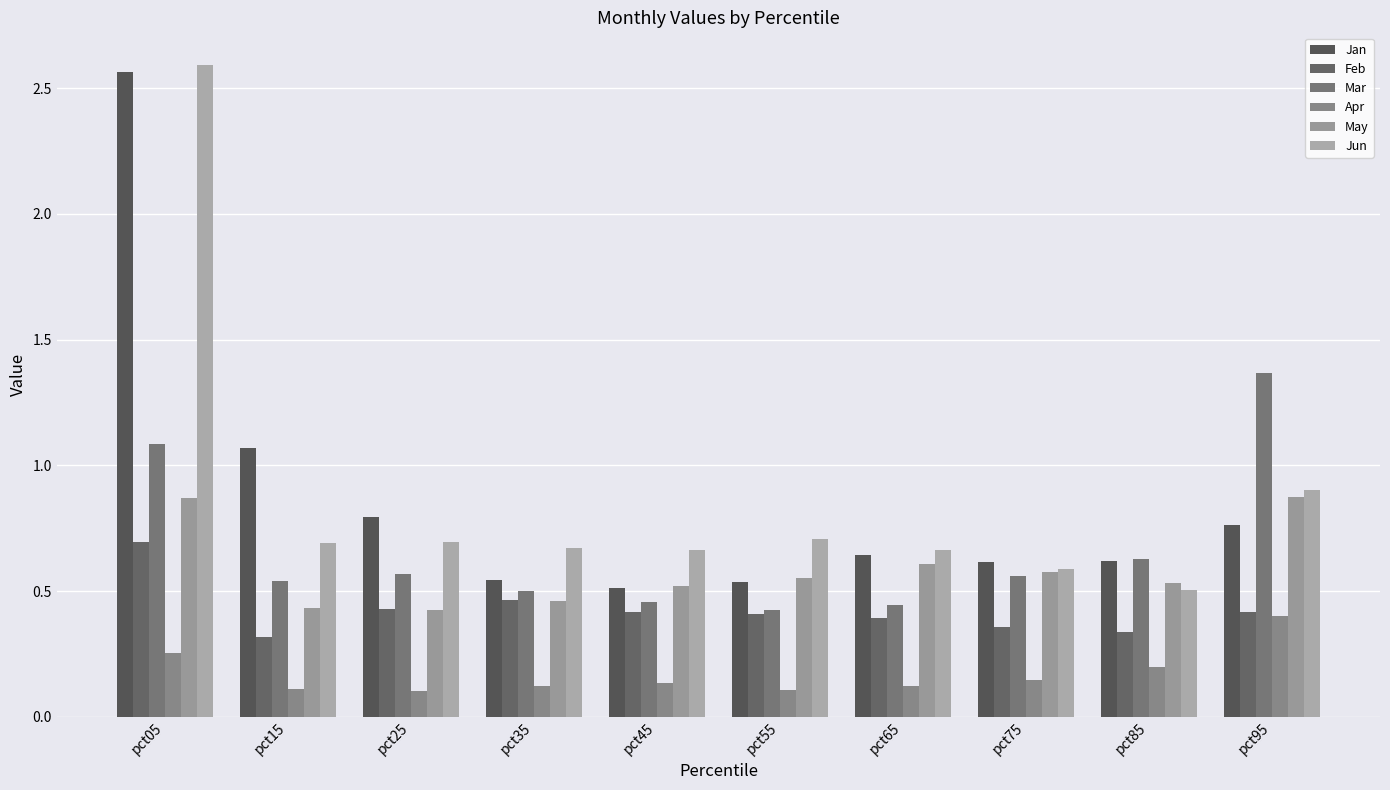

What are all the series names shown in the legend?

Jan, Feb, Mar, Apr, May, Jun